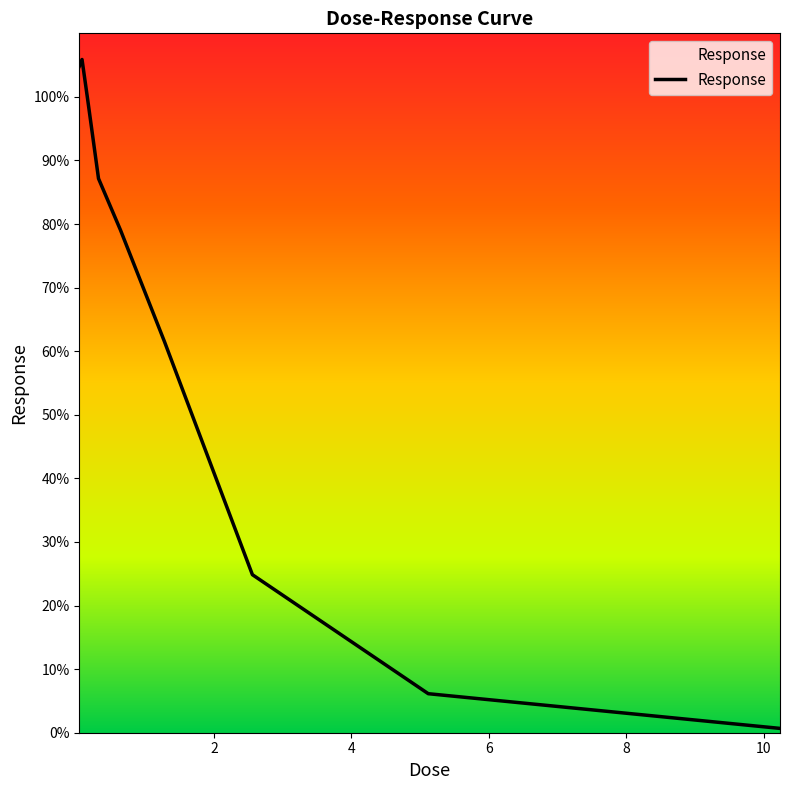

Does the chart display data point markers on the line(s)?

No